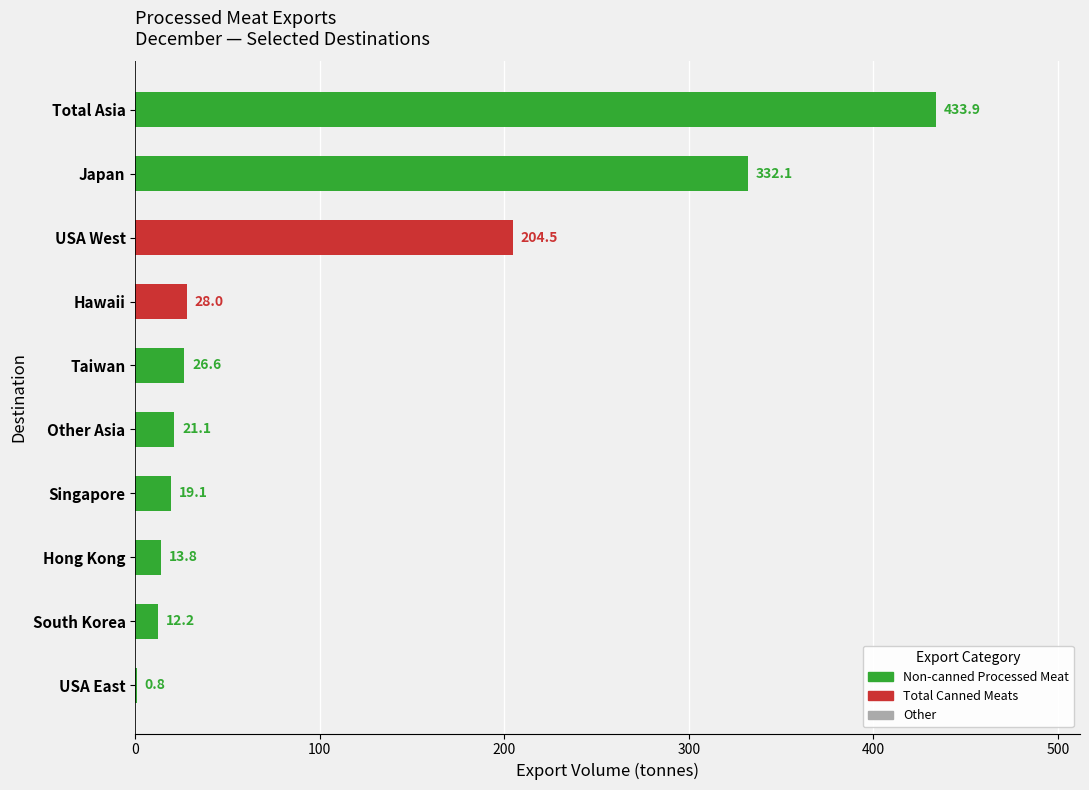

The chart shows a value of 28.0 at Hawaii. True or false?

True